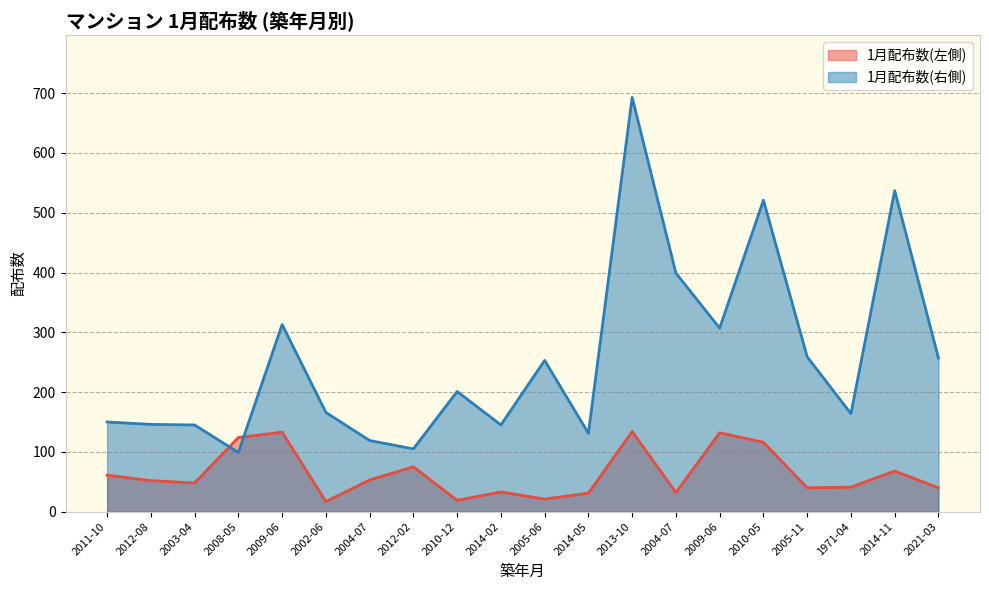

At which label does 1月配布数(左側) reach its minimum?

2002-06